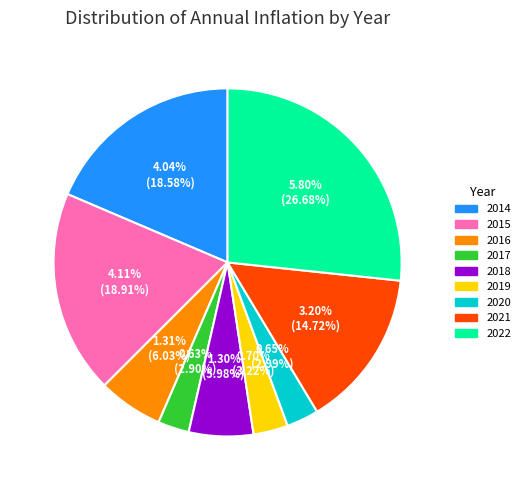

What is the smallest slice in the pie chart?

2017